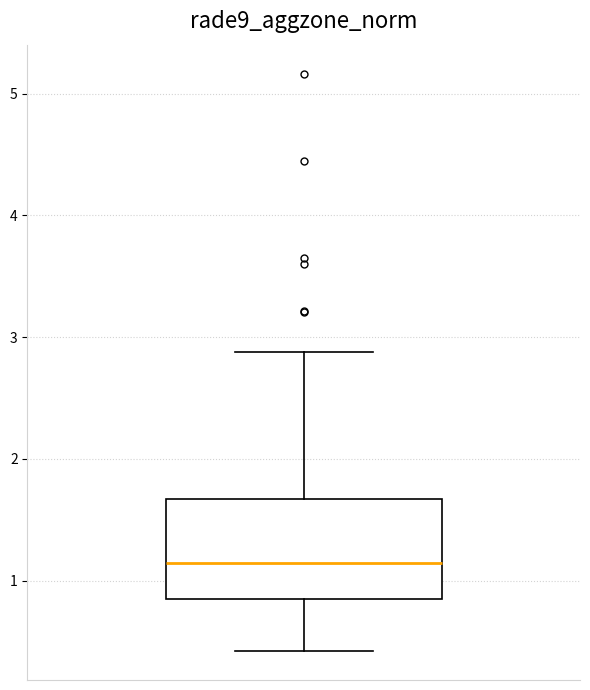

Where is the upper edge of the box on the y-axis? The values are not printed on the chart, so give them approximately, as read against the axis.

1.7